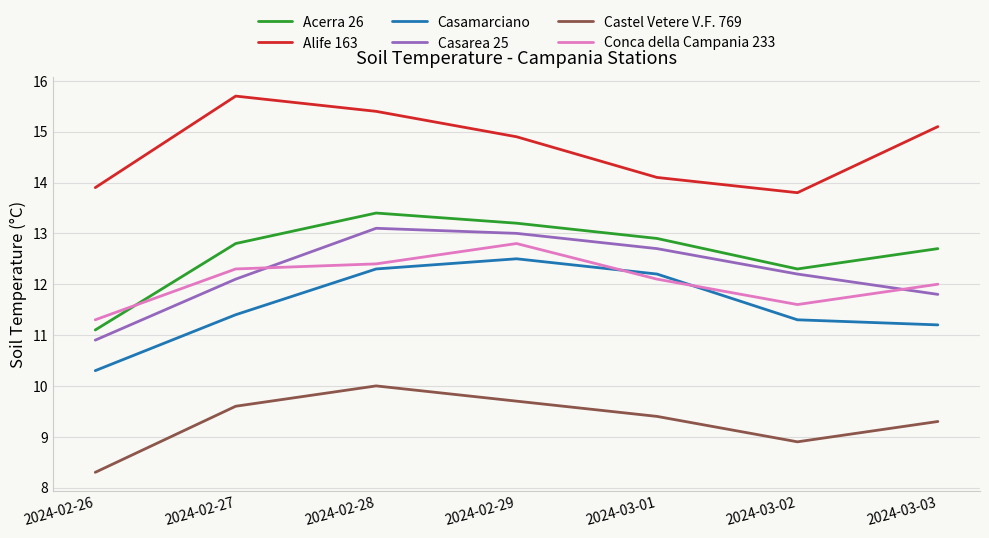

Where does the Casarea 25 series first go above 12?

2024-02-27